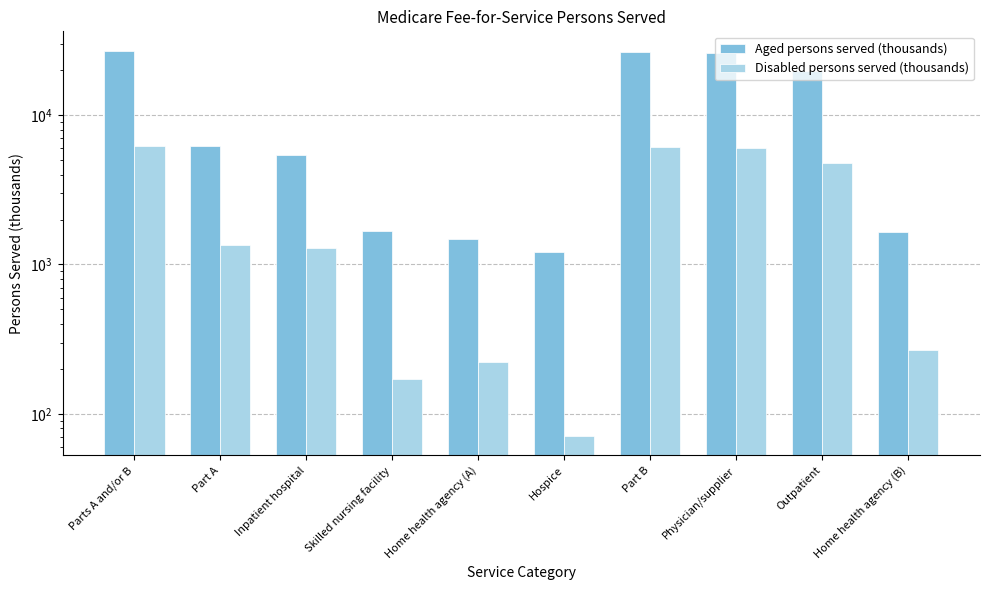

Count the number of data series in this chart.

2